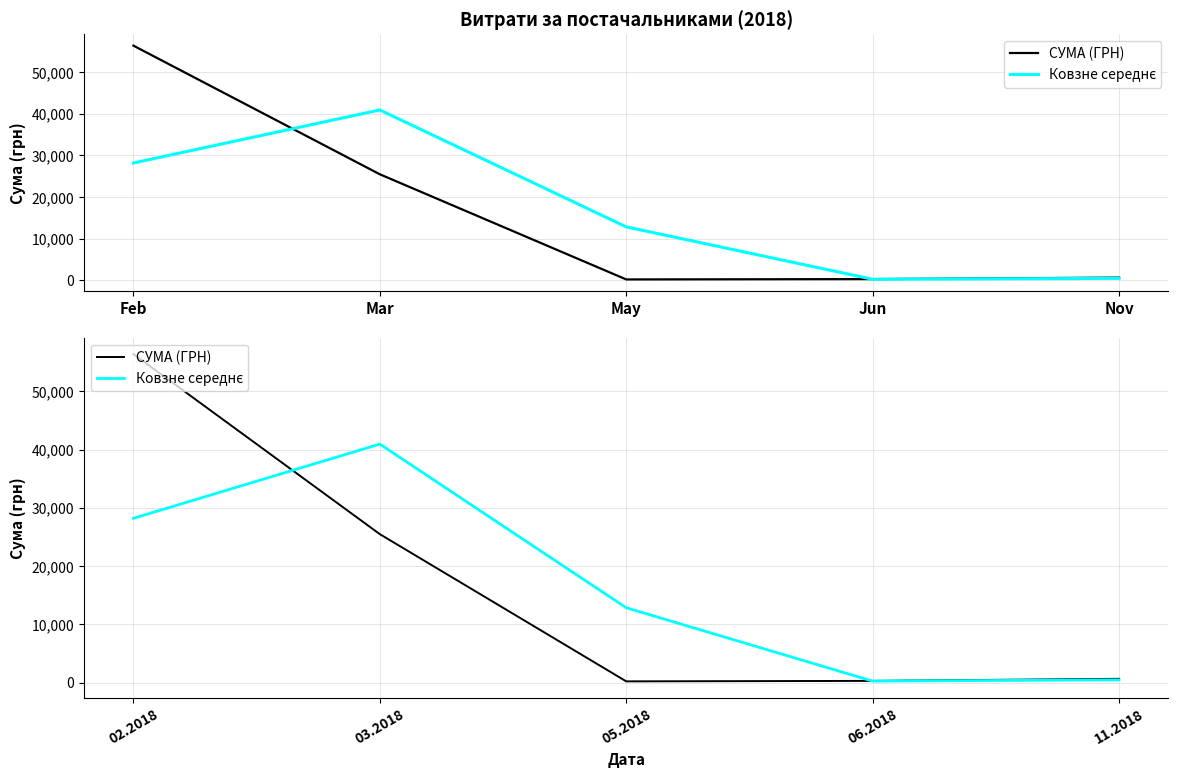

At which label is СУМА (ГРН) closest to 28306?

03.2018